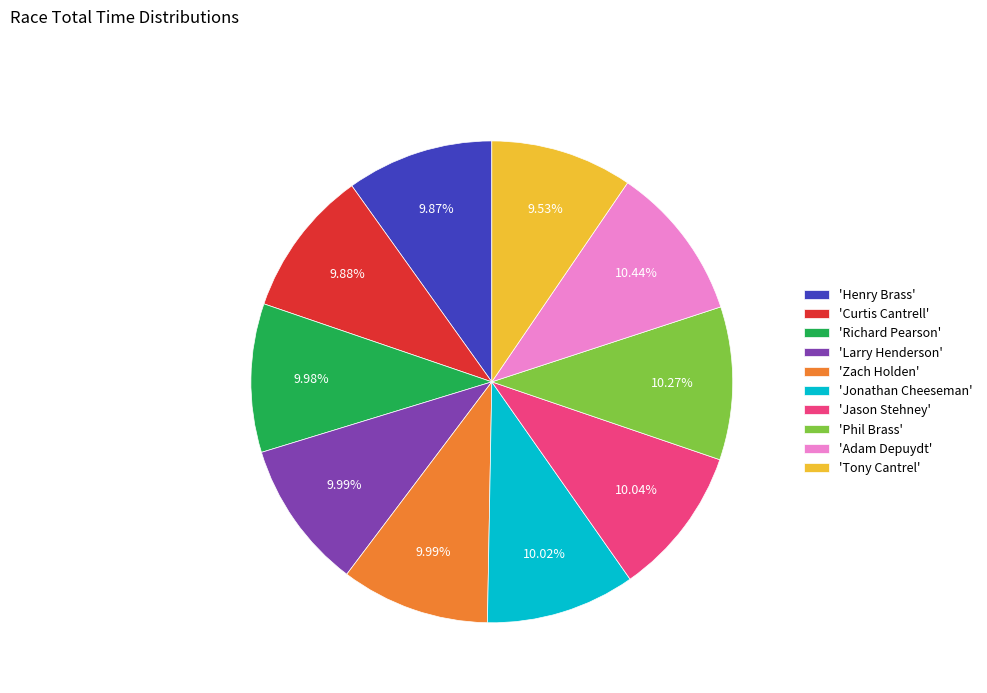

Approximately how many times larger is the value at 'Zach Holden' compared to 'Adam Depuydt'?

1.0